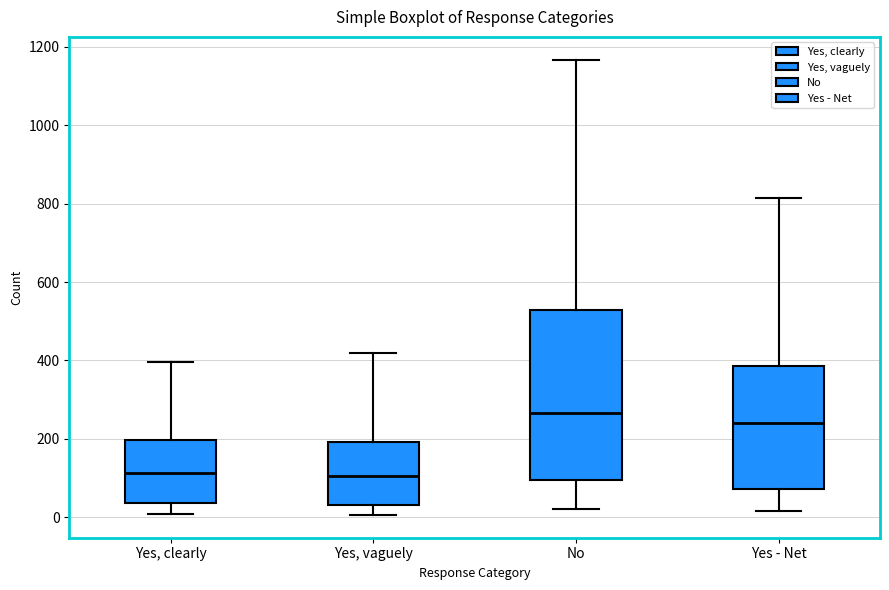

Reading left to right, transcribe this box plot: for each box, give where its median line is, the range the box spans, and where its two whiskers end, as read against the y-axis. The values are not printed on the chart, so give them approximately, as read against the axis.

Yes, clearly: median 120, box 40 to 200, whiskers 0 to 400
Yes, vaguely: median 100, box 40 to 200, whiskers 0 to 420
No: median 260, box 100 to 520, whiskers 20 to 1160
Yes - Net: median 240, box 80 to 380, whiskers 20 to 820